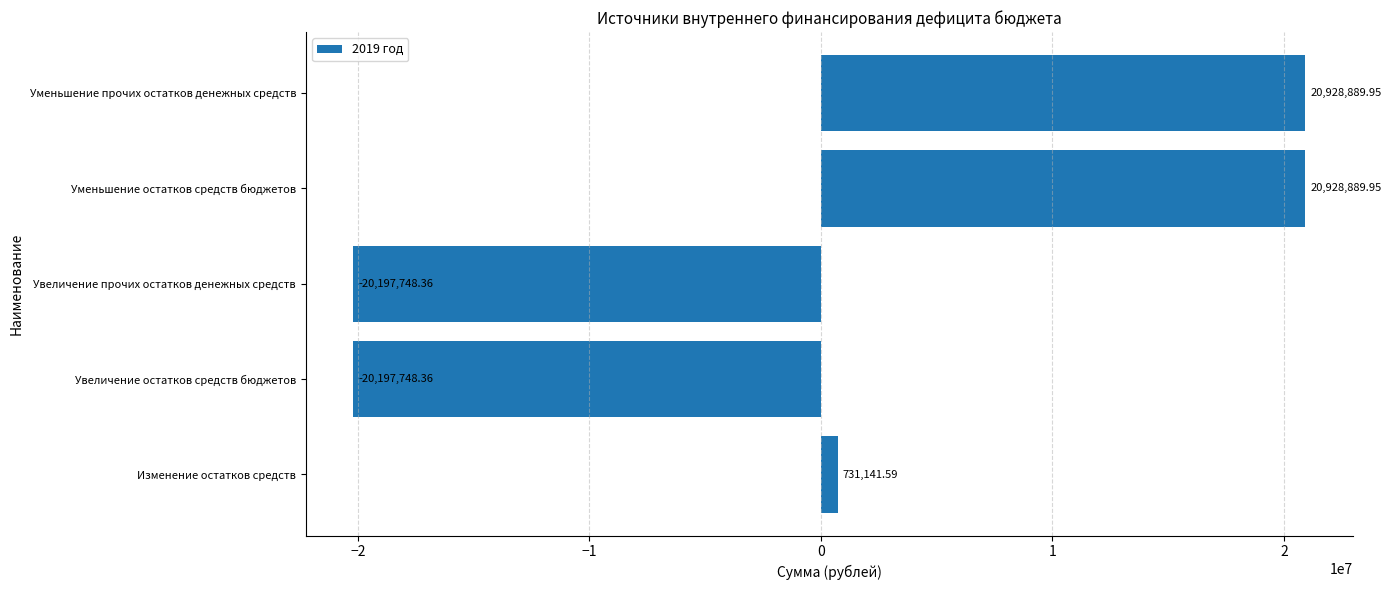

At which label is the value closest to 365570?

Изменение остатков средств